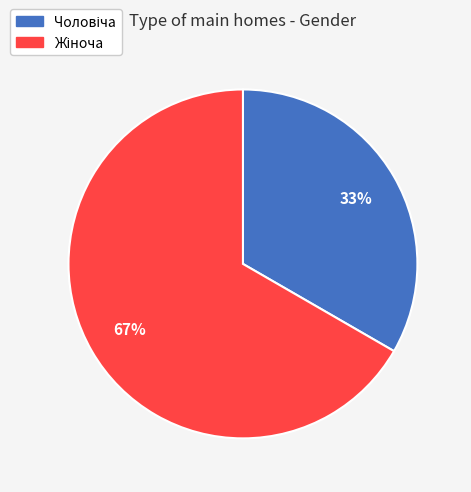

Count the number of slices in the pie.

2